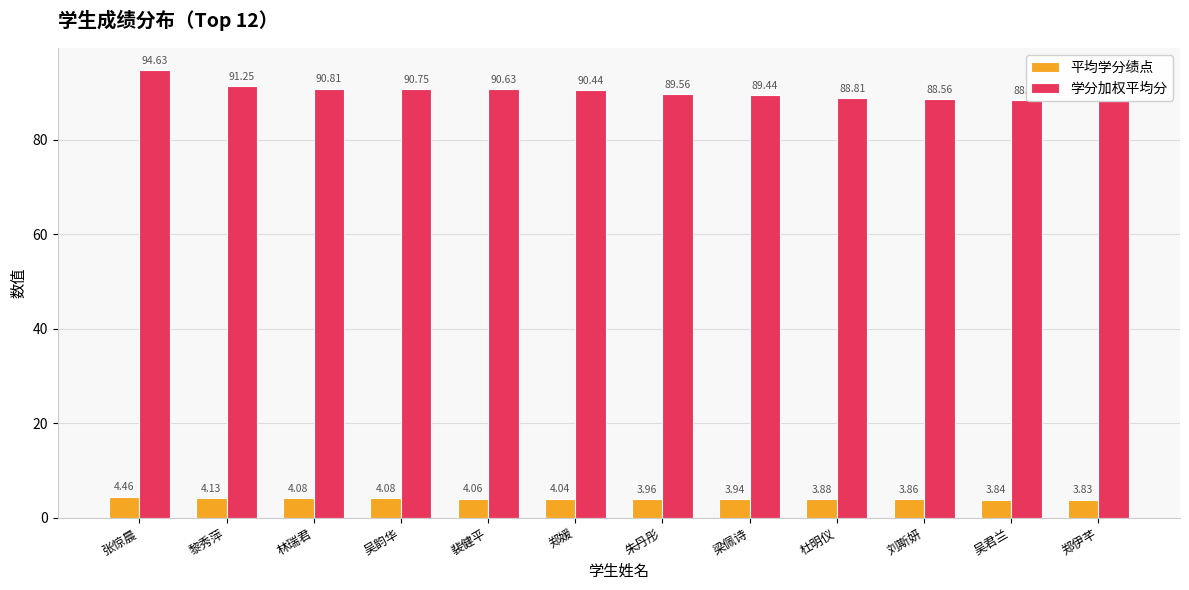

Reading left to right, transcribe all the data shown in this chart.

平均学分绩点: 4.5	4.1	4.1	4.1	4.1	4.0	4.0	3.9	3.9	3.9	3.8	3.8
学分加权平均分: 94.6	91.2	90.8	90.8	90.6	90.4	89.6	89.4	88.8	88.6	88.4	88.2